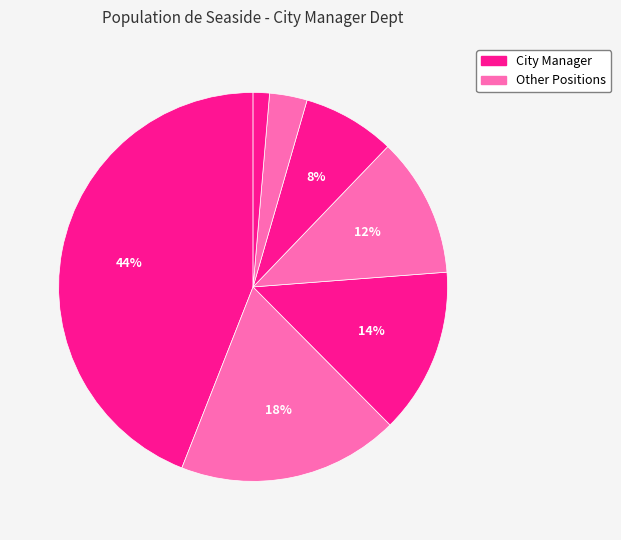

How many segments does this pie chart have?

7